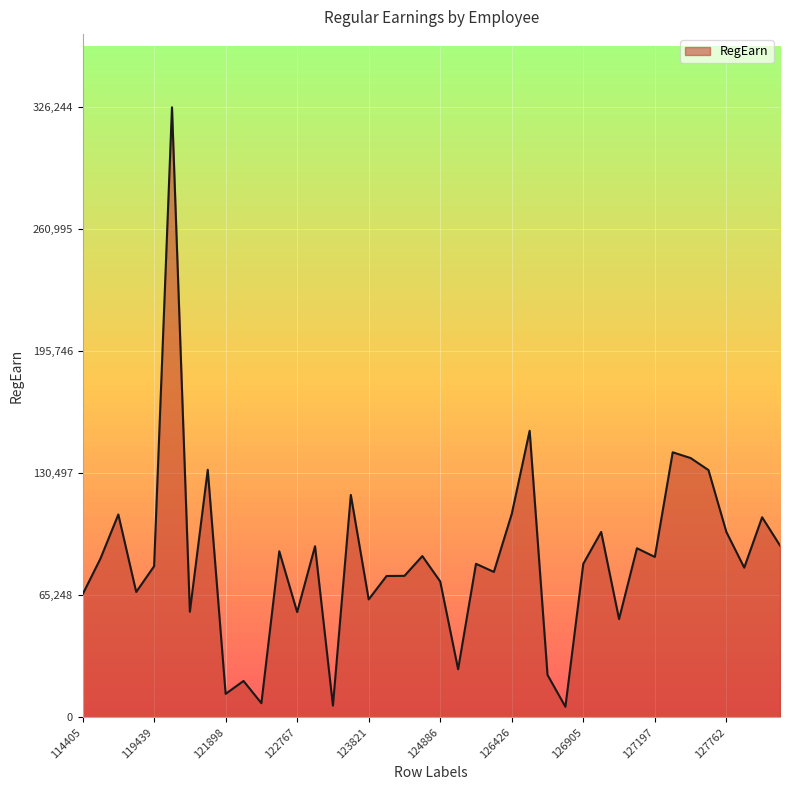

What is the difference between the maximum and minimum values?

320653.8